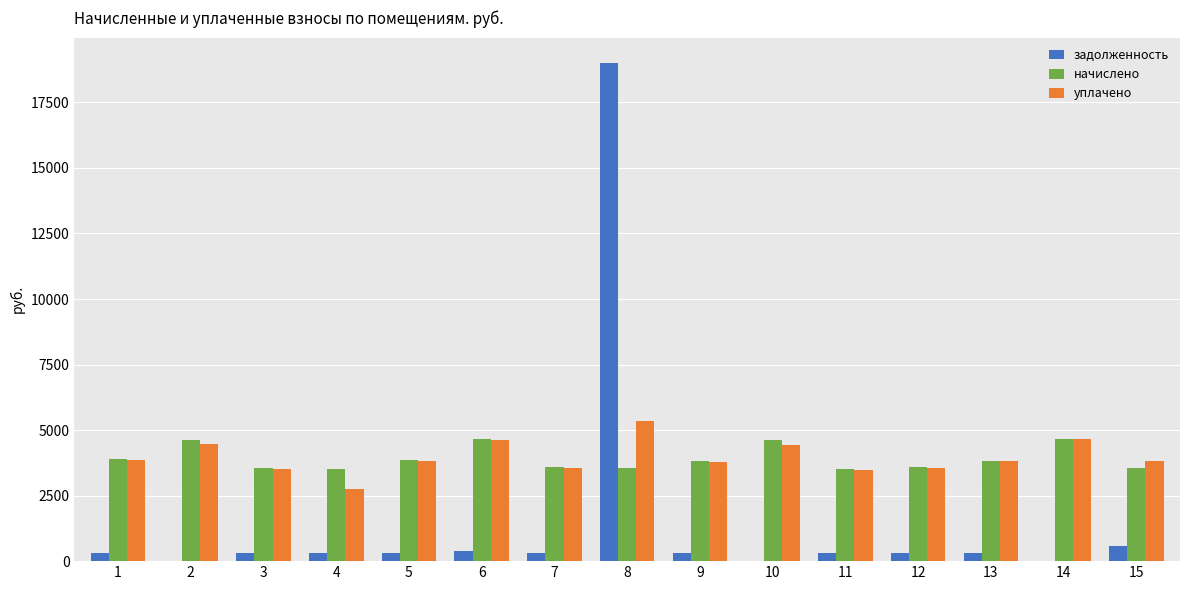

What is the maximum value for начислено?

4659.4